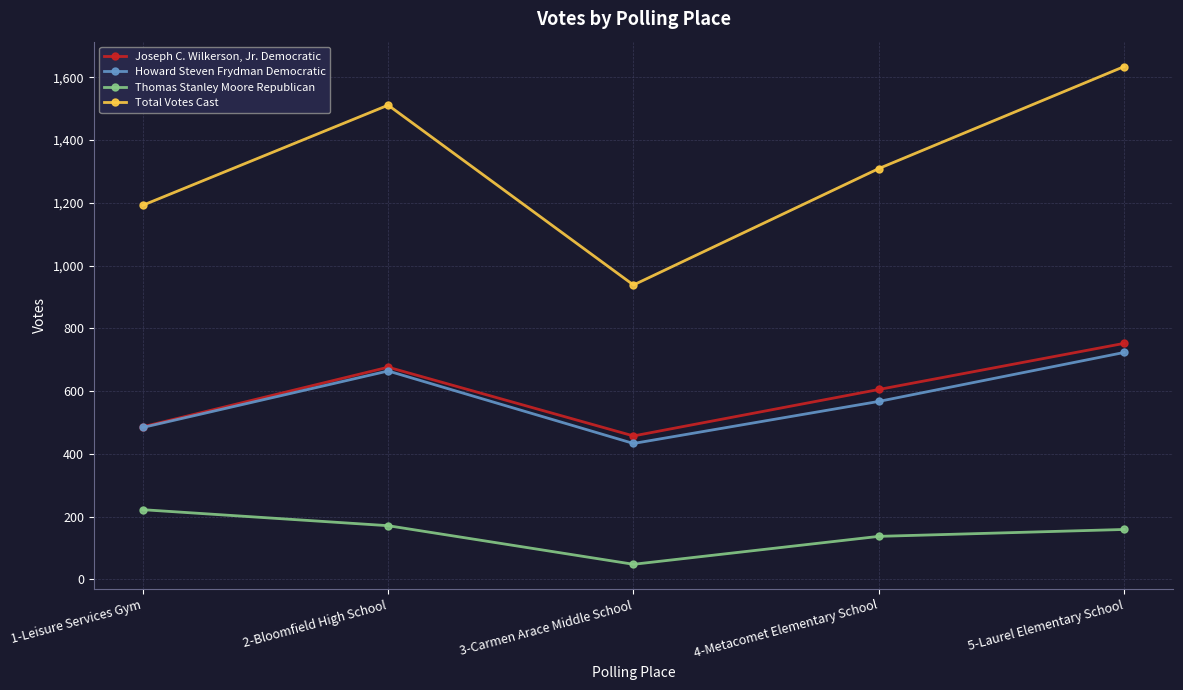

How many distinct data groups are displayed?

4